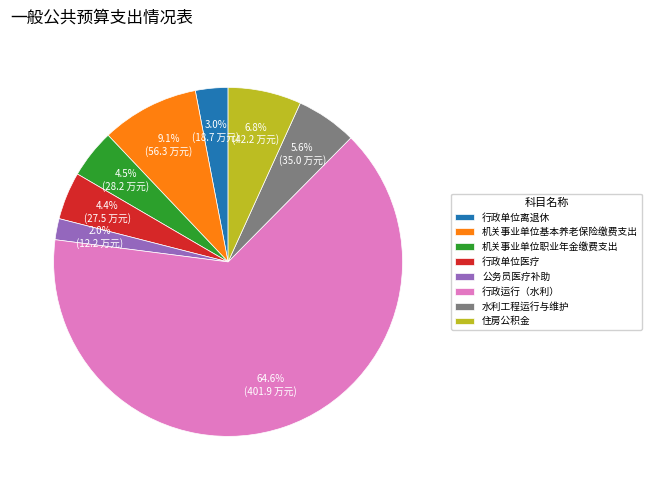

To the nearest percent, what is the difference between the 住房公积金 and 行政单位医疗 slice percentages?

2%